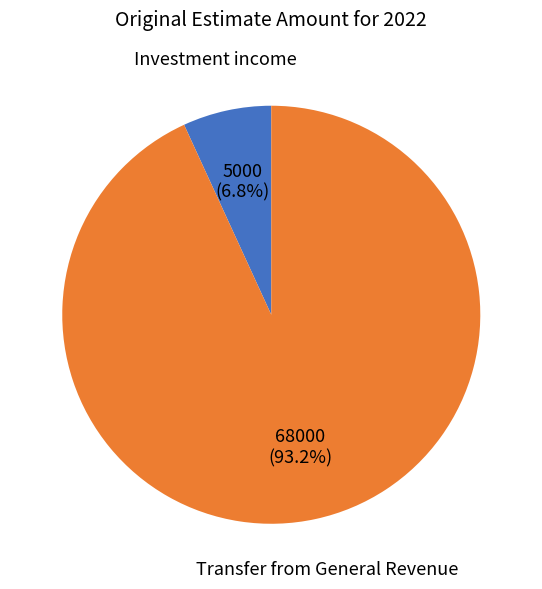

Does any single category account for the majority?

Yes